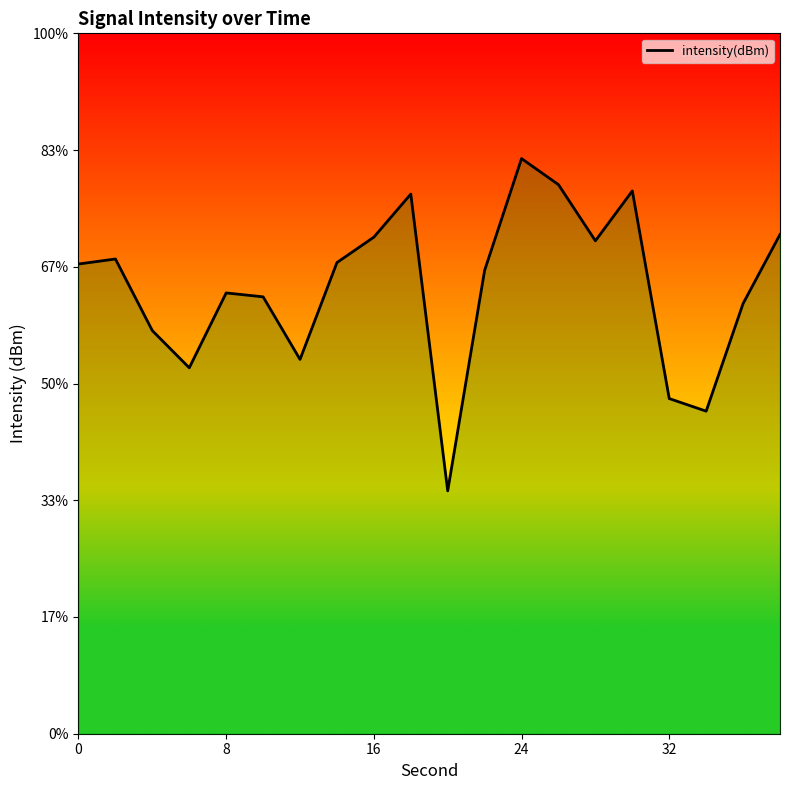

How many points are higher than both their immediate neighbors (excluding endpoints)?

5